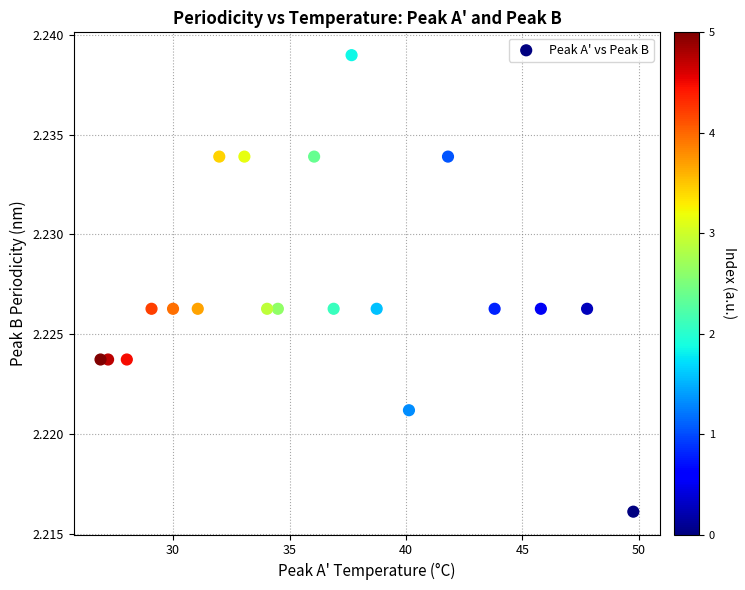

What is the range of X values (max minus min)?

22.9